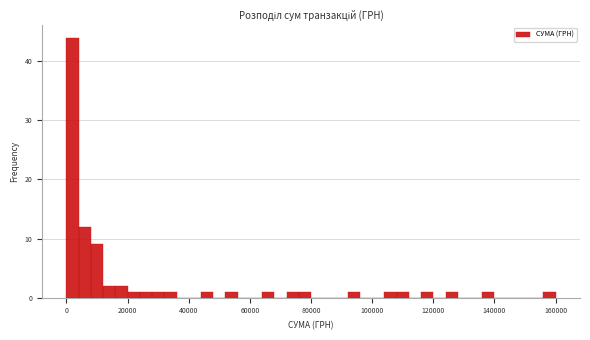

Read against the x-axis, roughly where is the centre of the tallest bar?

2000